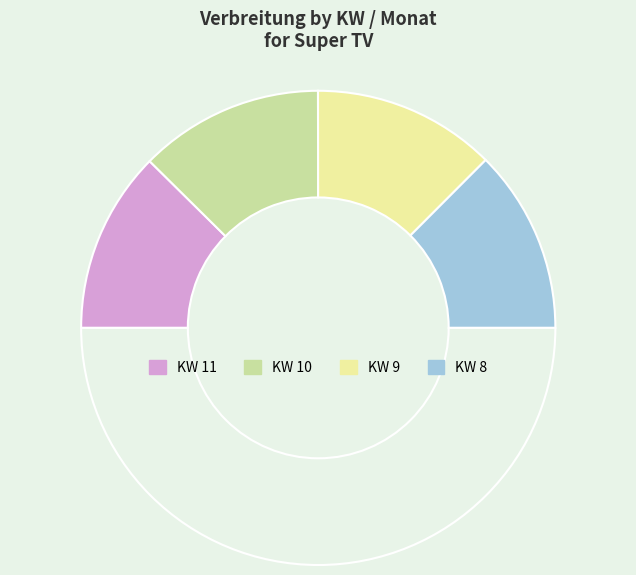

Which slice is the smallest?

11